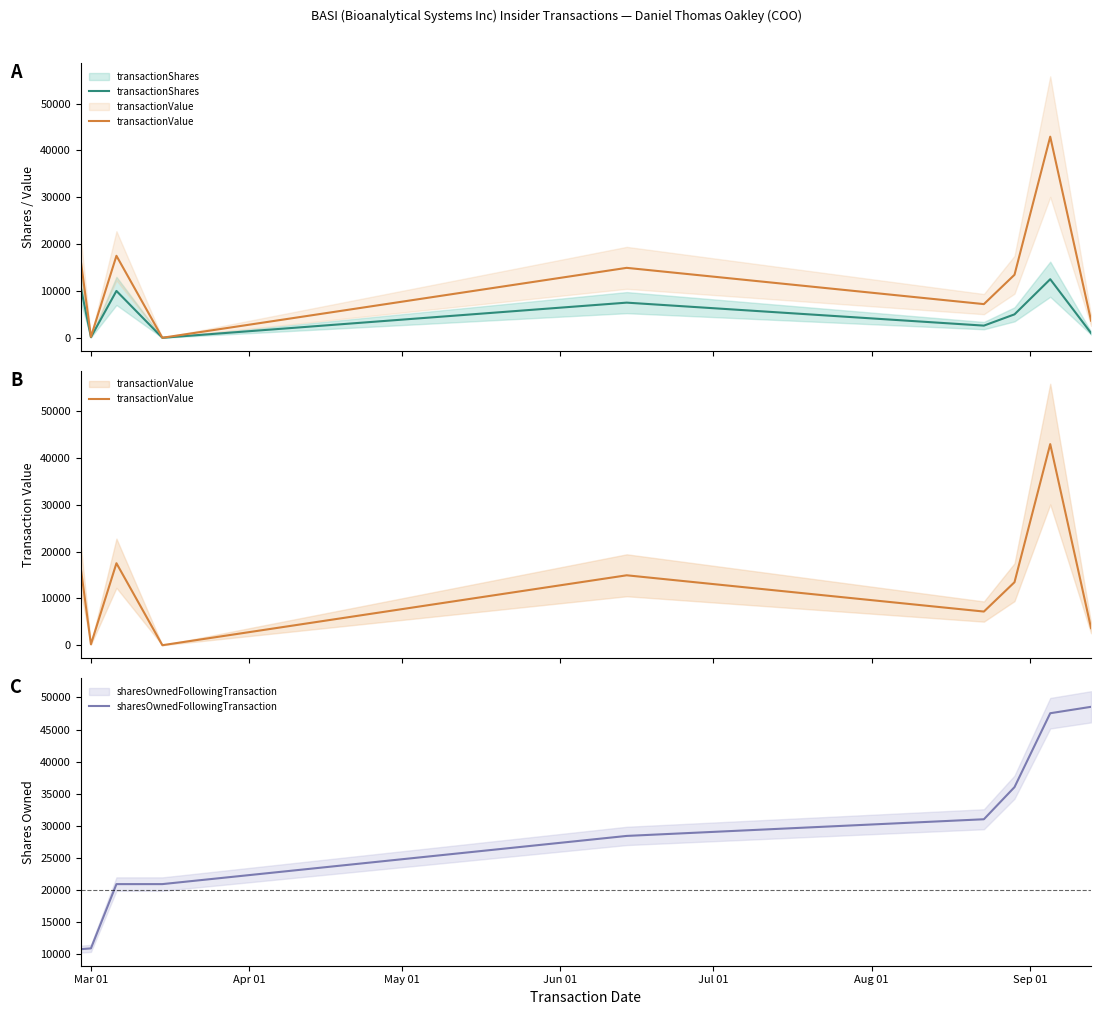

Count the number of categories in the chart.

9